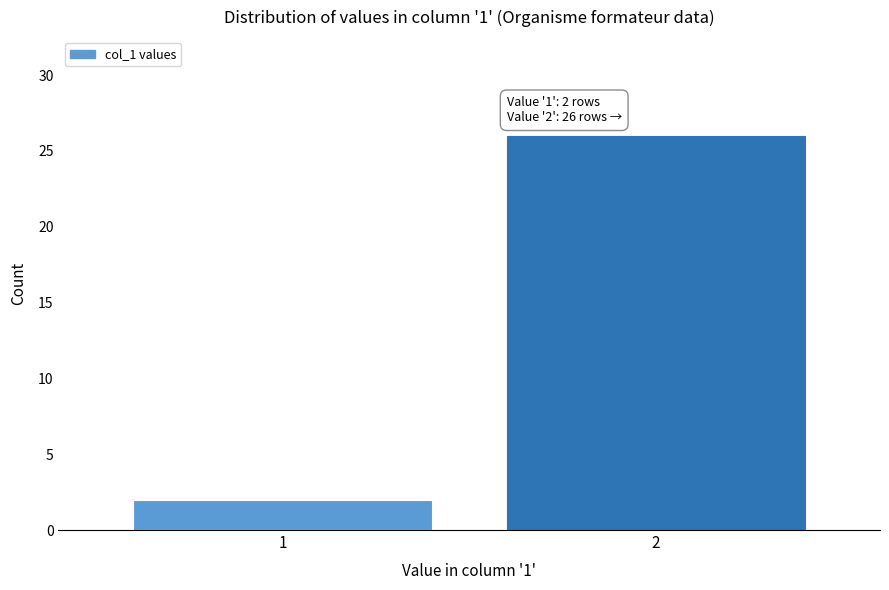

Reading left to right, transcribe all the data shown in this chart.

1=2	2=26